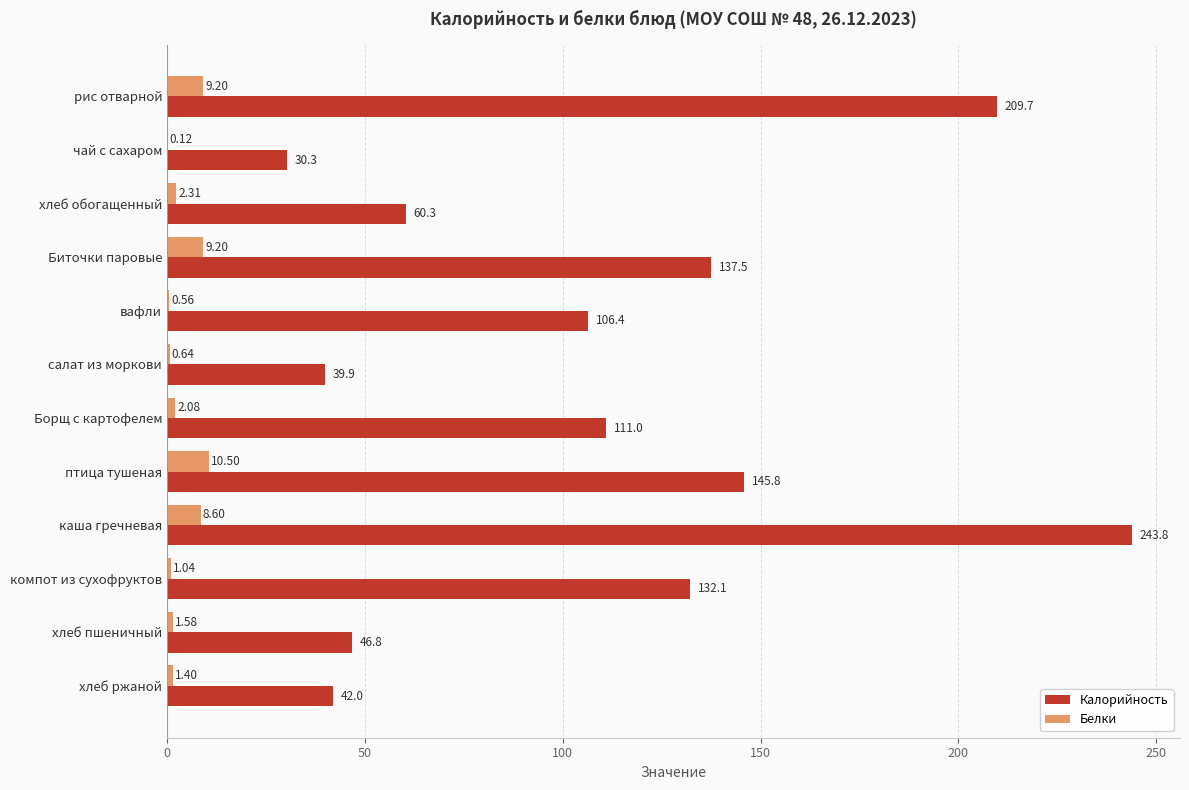

What are all the series names shown in the legend?

Калорийность, Белки